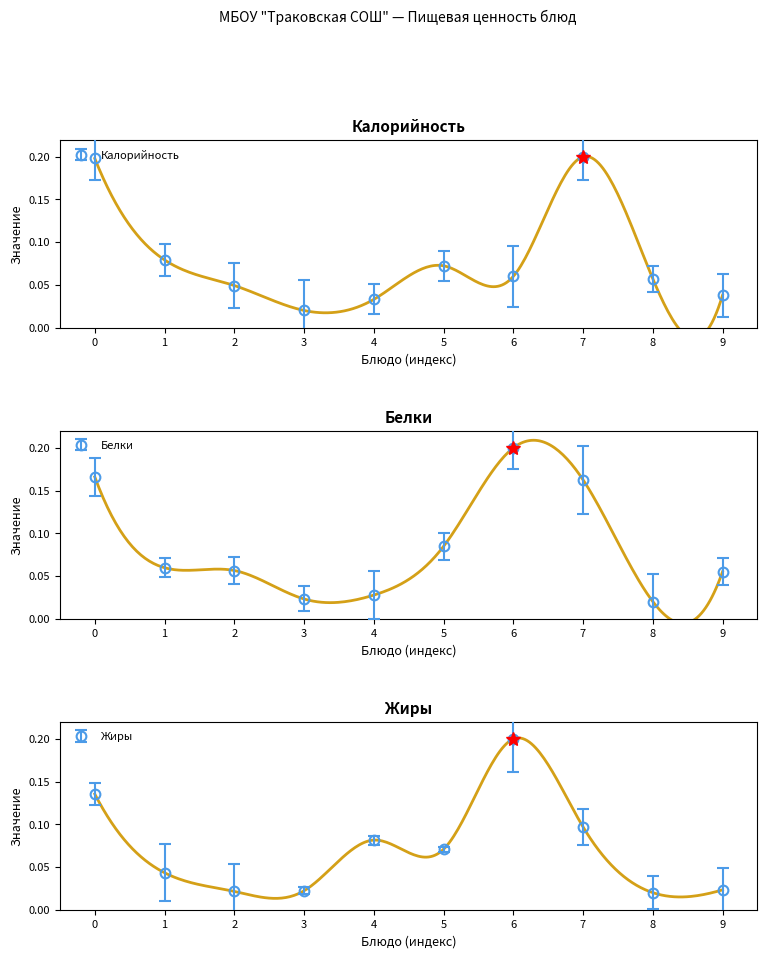

Rank the series by their average value, from highest to lowest.

Белки, Калорийность, Жиры